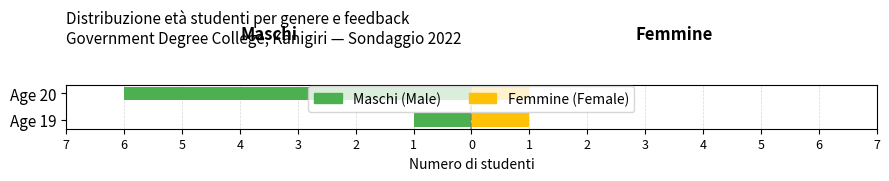

What are all the series names shown in the legend?

Maschi (Male), Femmine (Female)